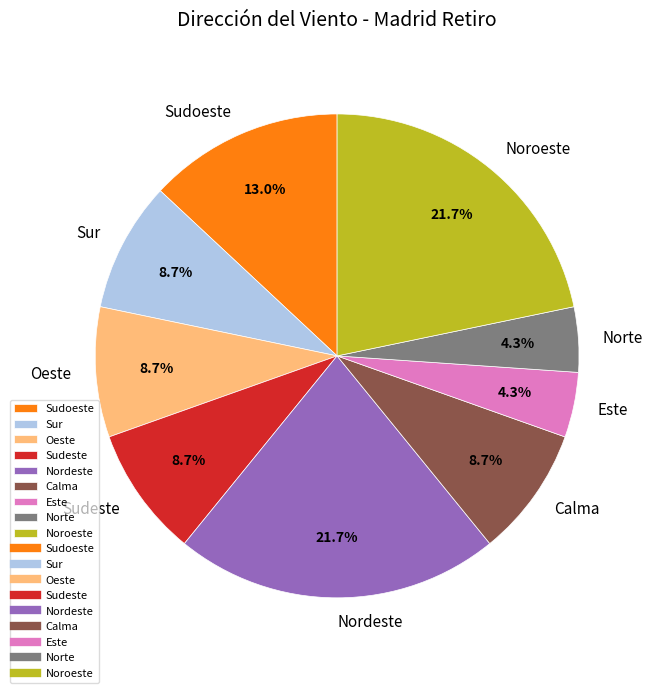

Does Sudoeste account for over 50% of the chart?

No